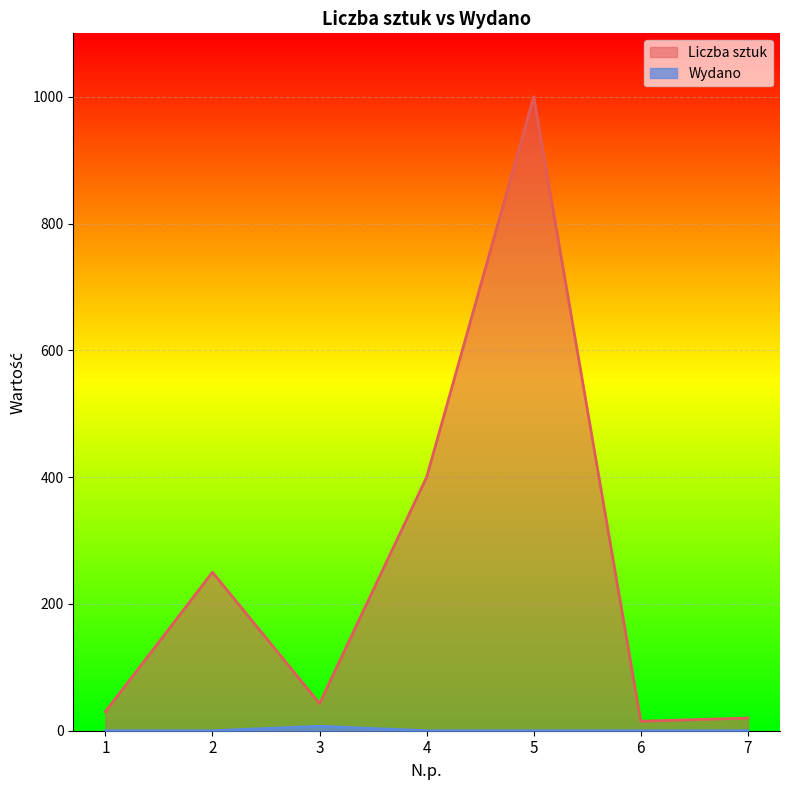

True or false: Liczba sztuk and Wydano cross at least once.

False